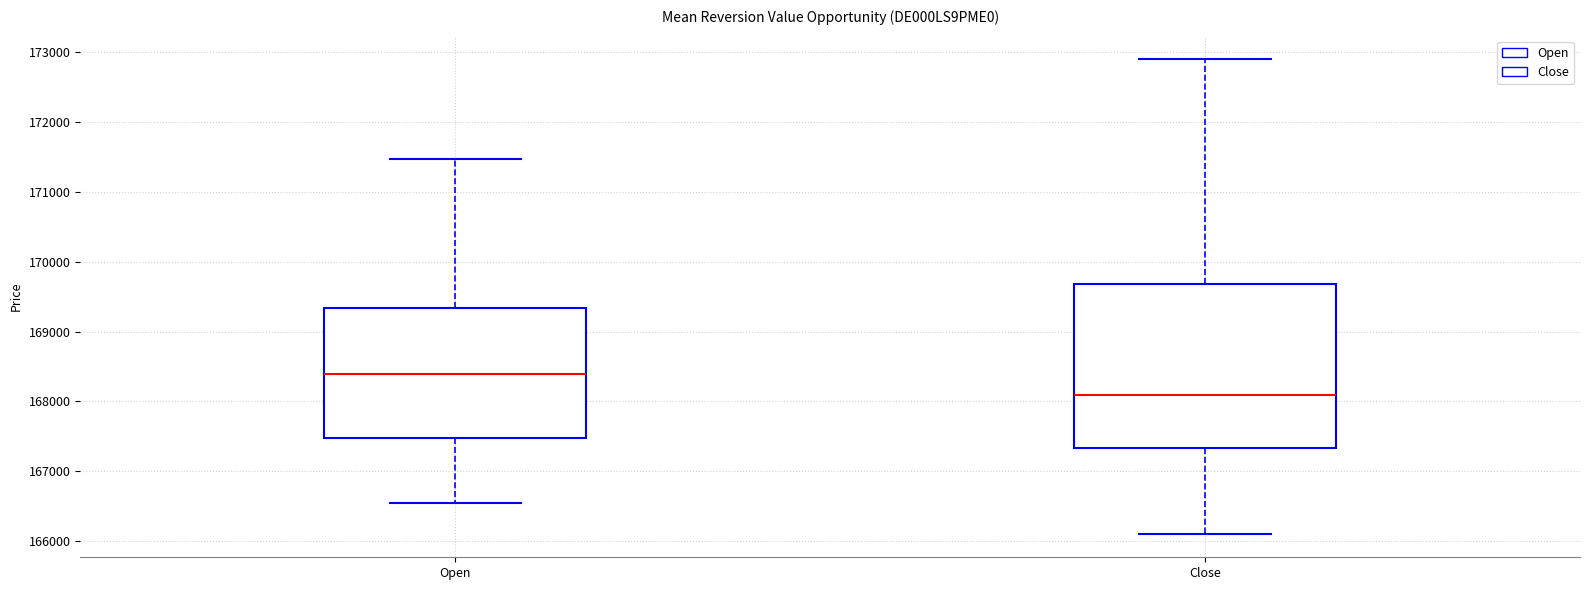

Reading left to right, transcribe this box plot: for each box, give where its median line is, the range the box spans, and where its two whiskers end, as read against the y-axis. The values are not printed on the chart, so give them approximately, as read against the axis.

Open: median 168400, box 167500 to 169300, whiskers 166500 to 171500
Close: median 168100, box 167300 to 169700, whiskers 166100 to 172900